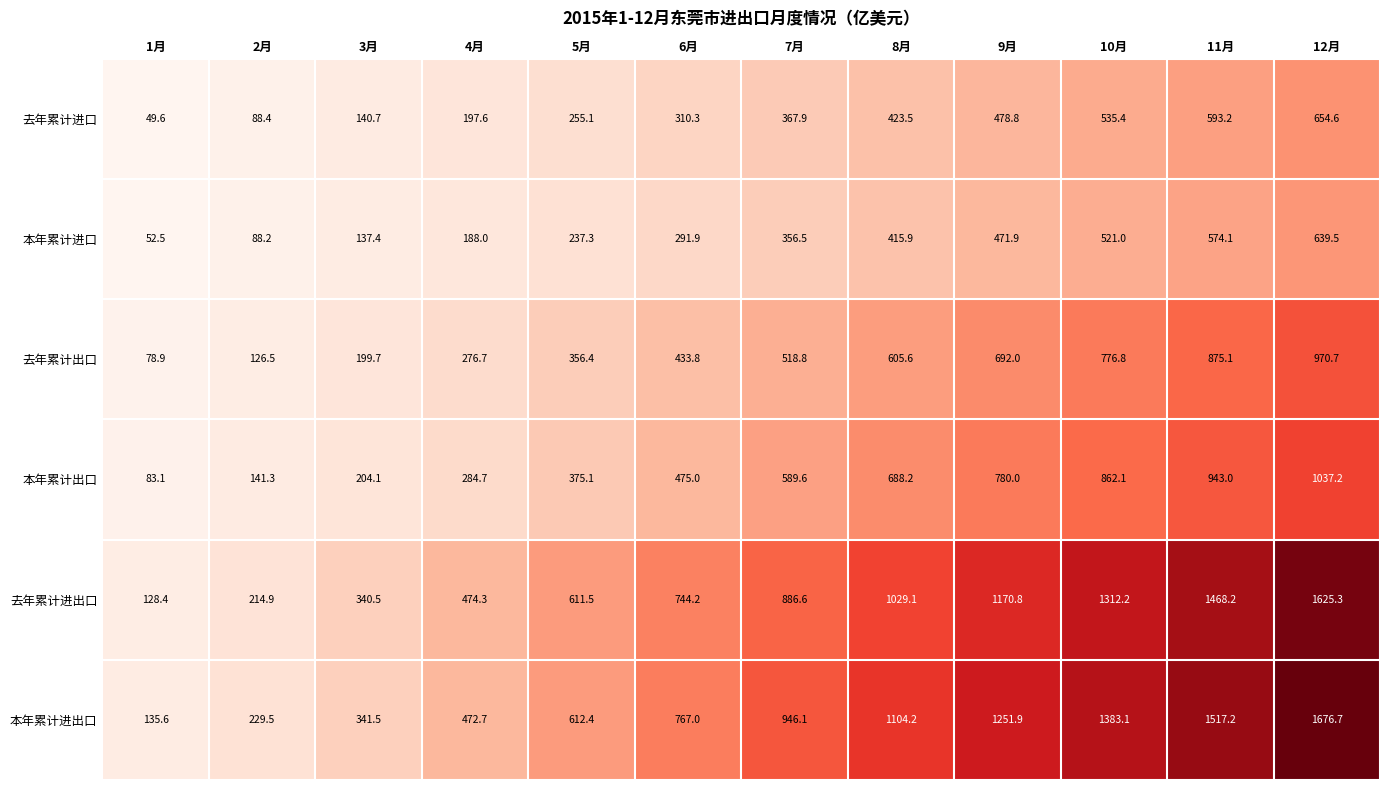

Which series has the widest spread of values?

本年累计进出口